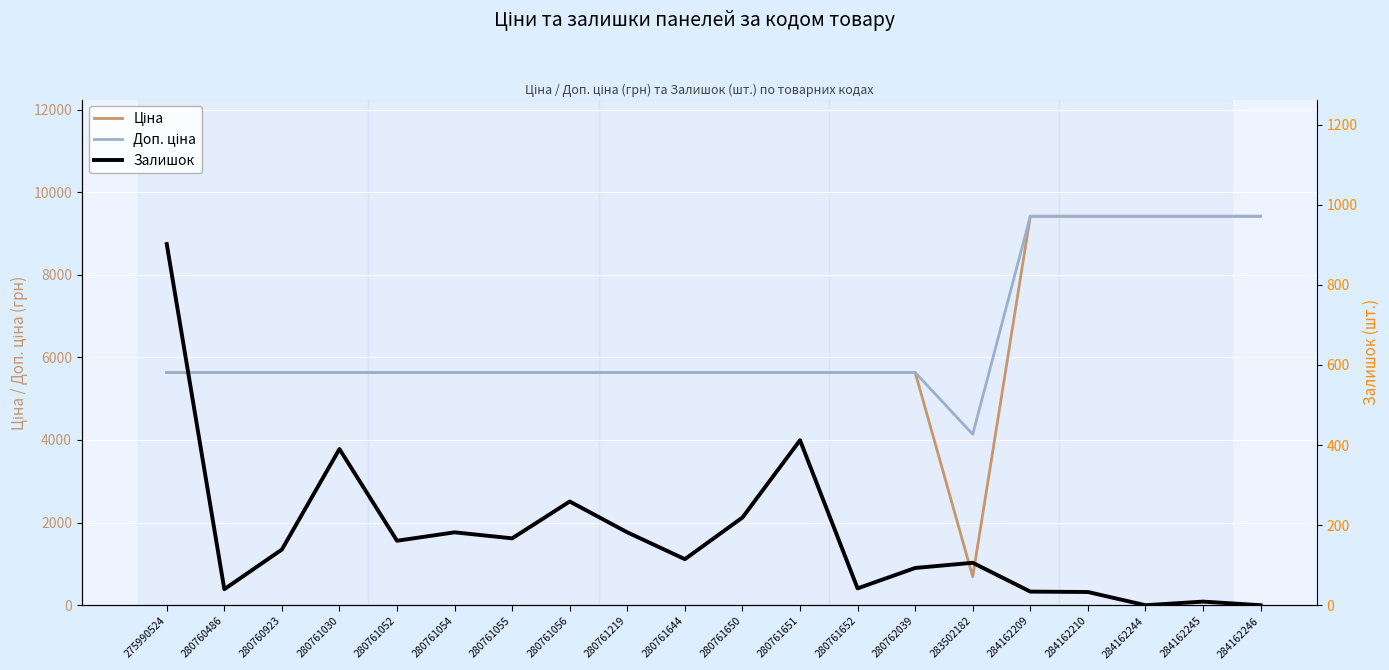

Count the number of categories in the chart.

20